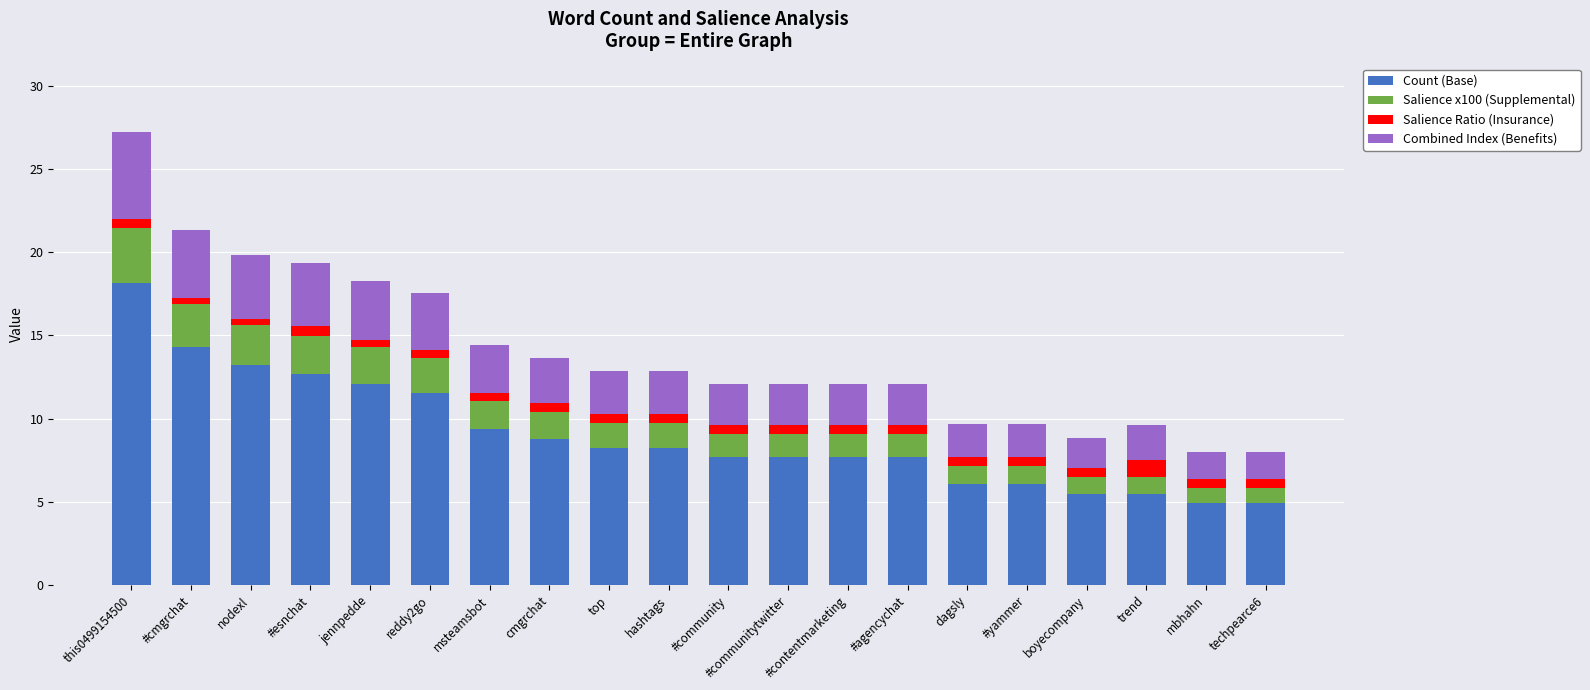

At which category is the sum across all series the highest?

this0499154500